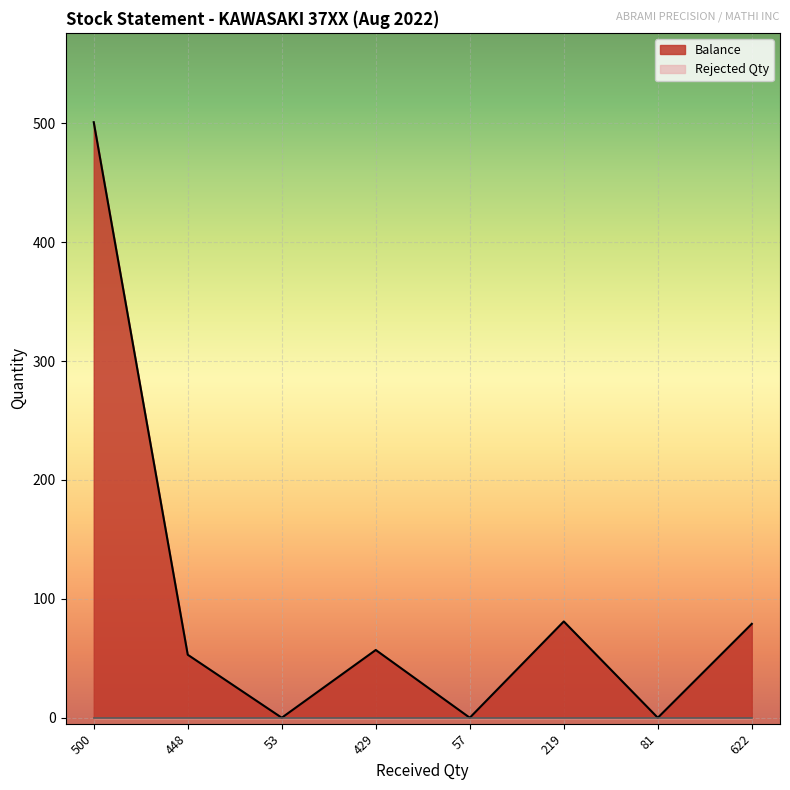

What position from the right is 219?

3